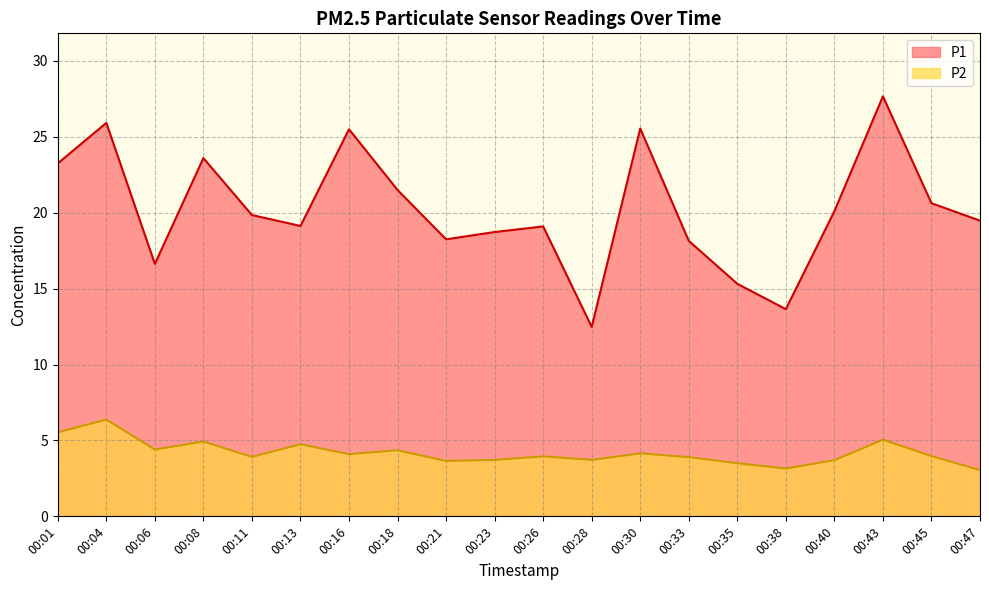

Is it true that P2 equals 2.0 at 00:43?

False